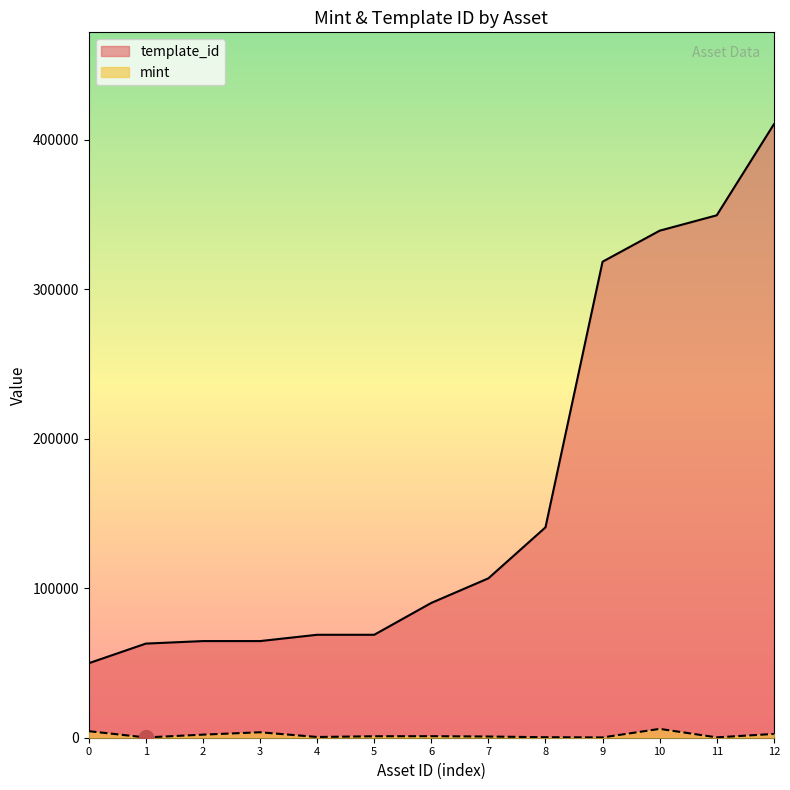

What is the value of the template_id point at the 10th from the left?

318474